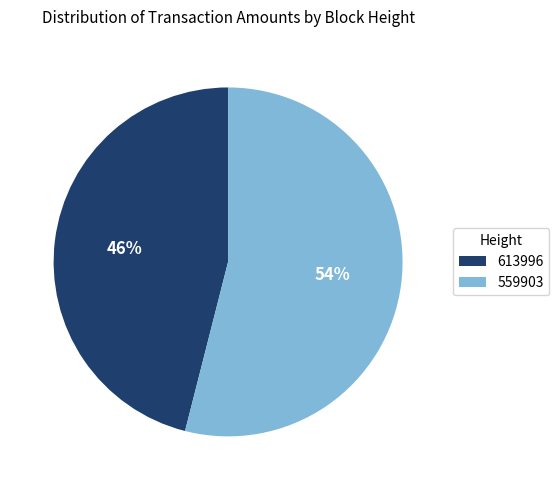

Does 559903 account for over 50% of the chart?

Yes